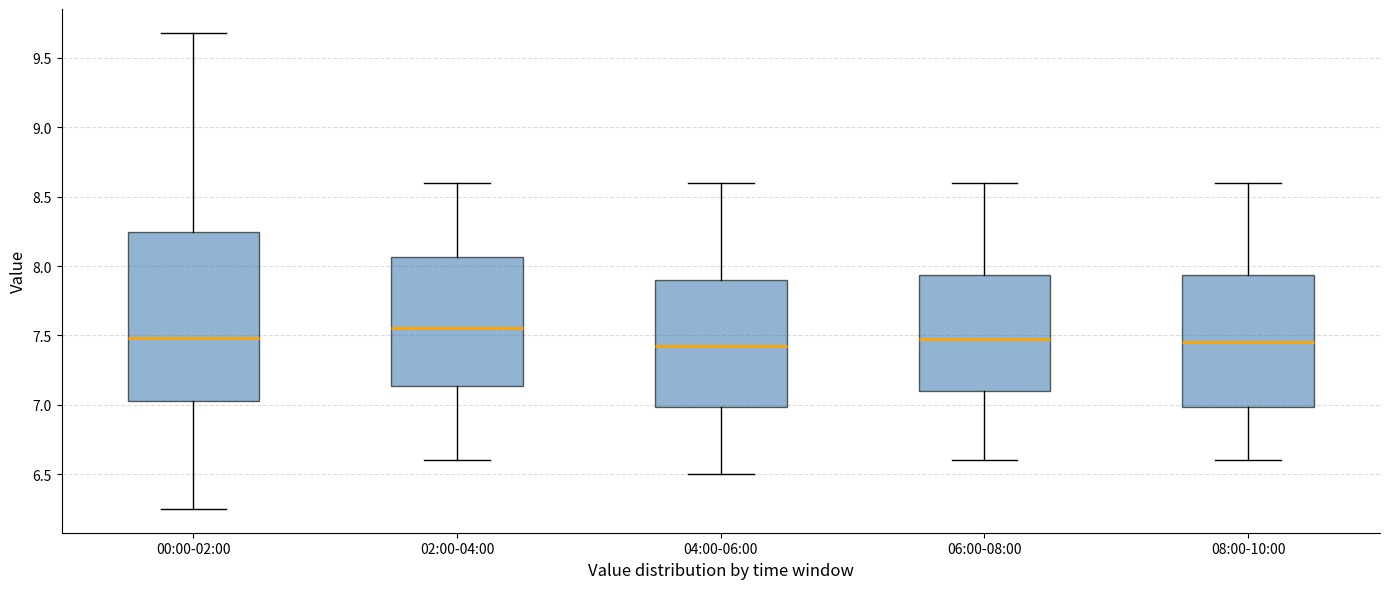

Which box is the tallest, from its lower edge to its upper edge?

00:00-02:00